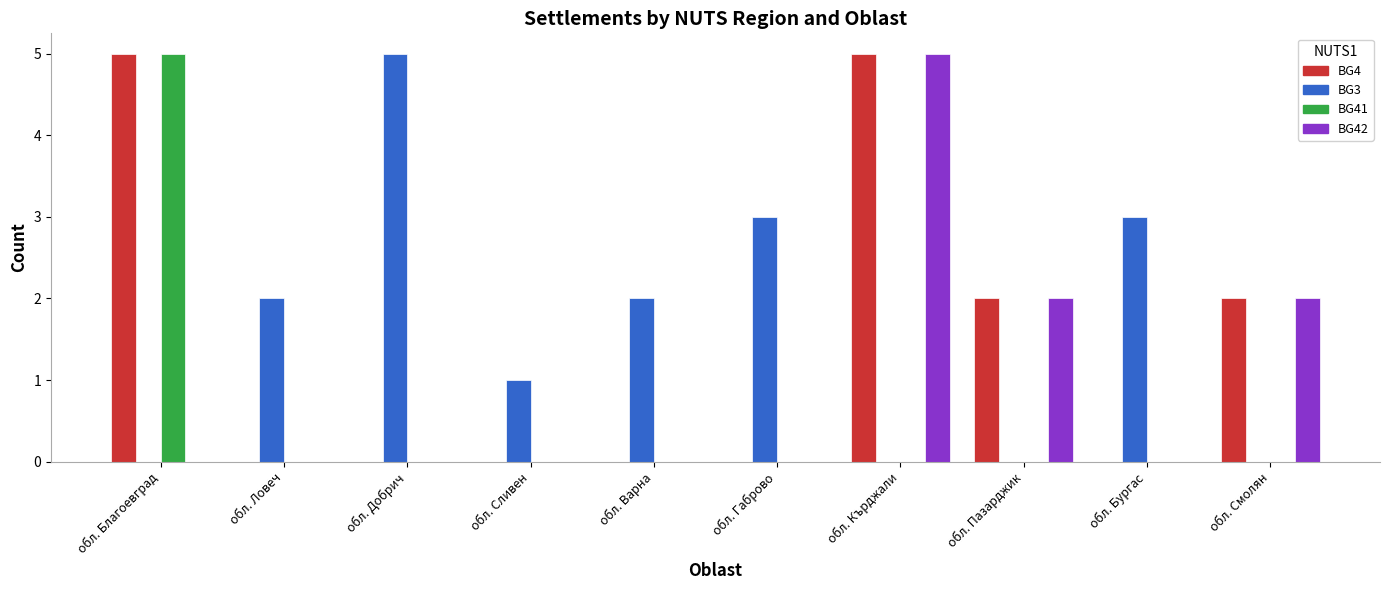

Which category has the highest value in the BG42 series?

обл. Кърджали